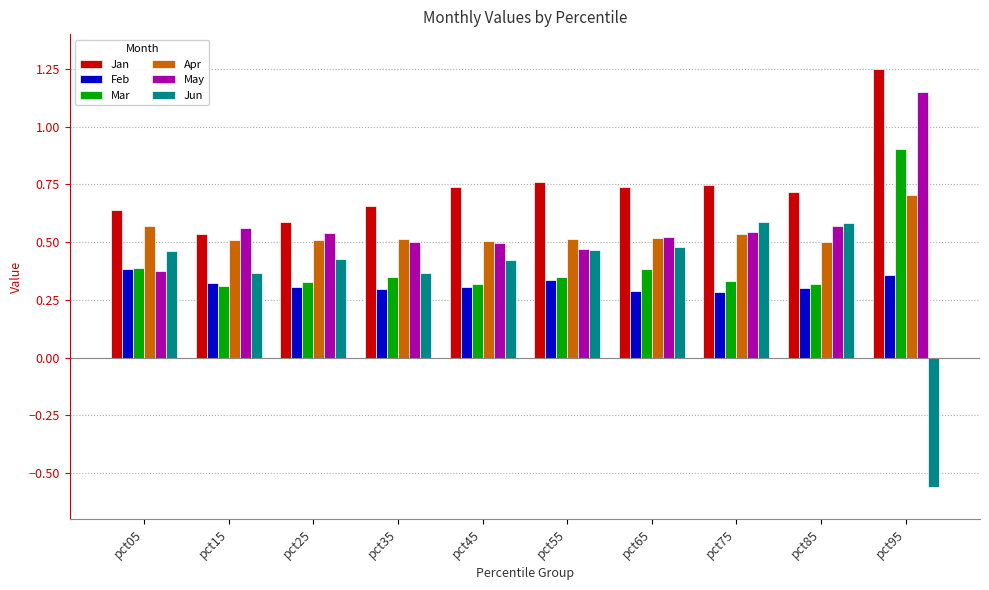

At how many categories does at least one series exceed 0?

10